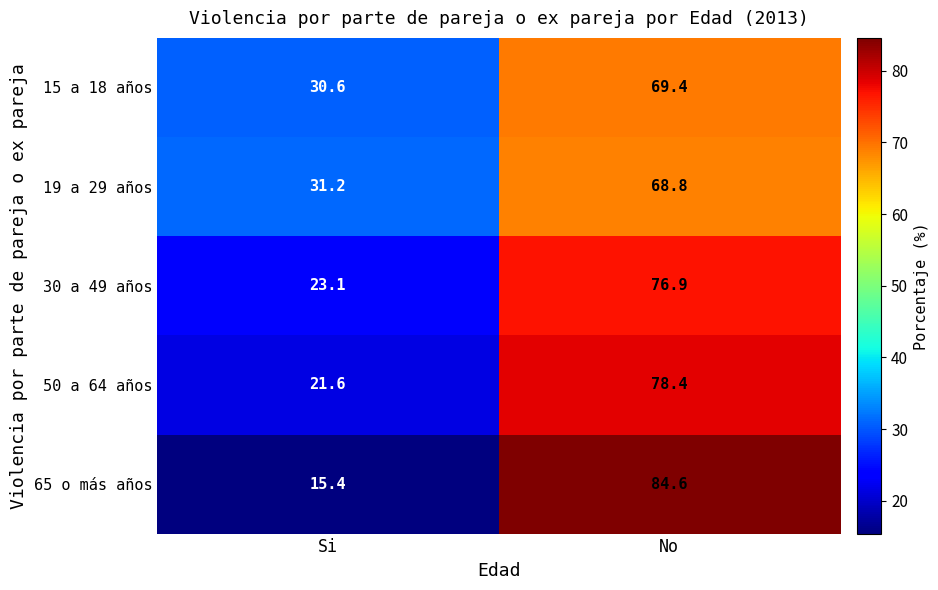

Count the number of categories in the chart.

2